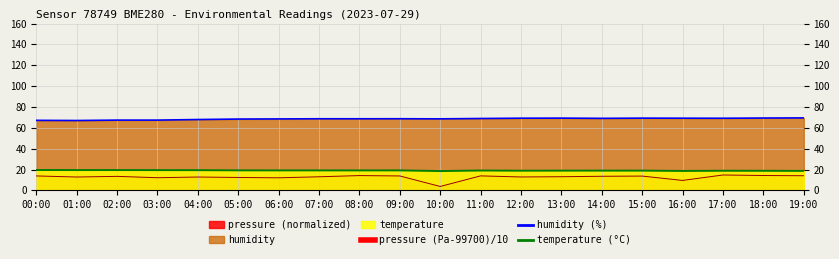

Where is the first local minimum for pressure?

01:00